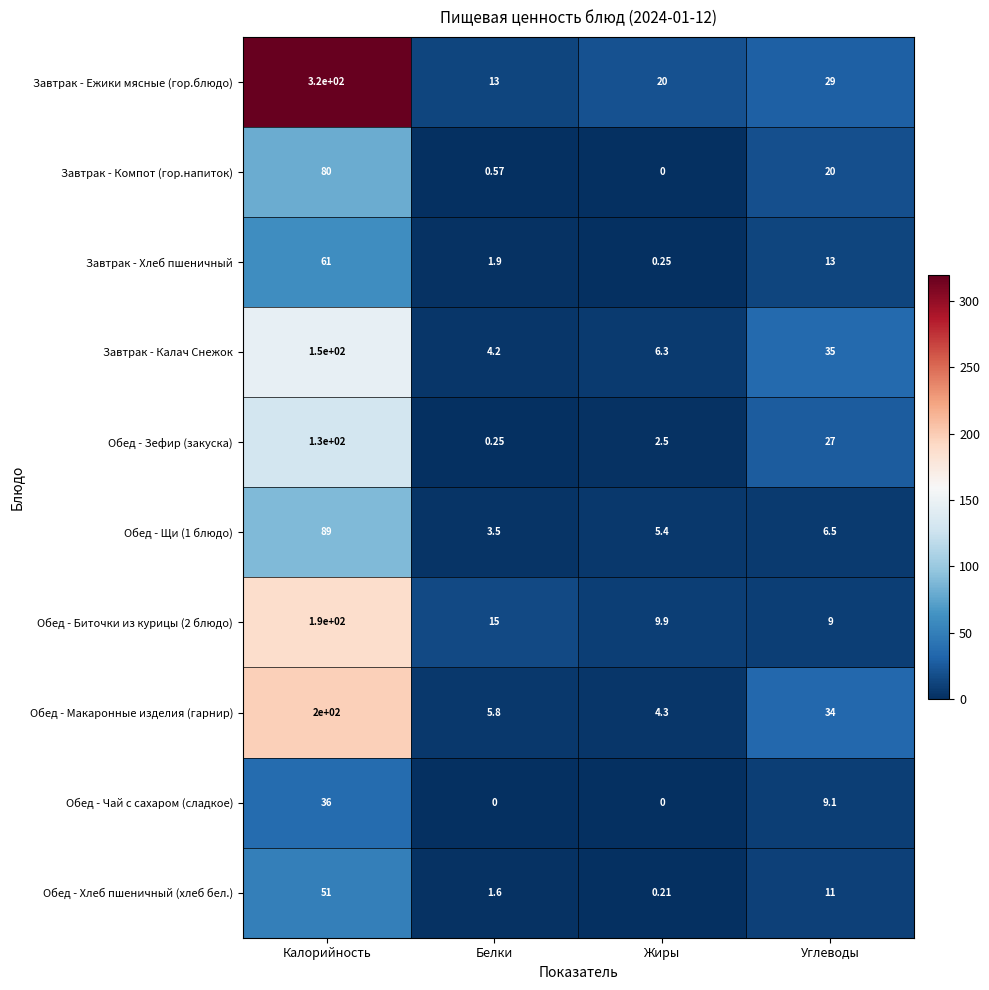

Rank the series by their maximum value, from highest to lowest.

Завтрак - Ежики мясные (гор.блюдо), Обед - Макаронные изделия (гарнир), Обед - Биточки из курицы (2 блюдо), Завтрак - Калач Снежок, Обед - Зефир (закуска), Обед - Щи (1 блюдо), Завтрак - Компот (гор.напиток), Завтрак - Хлеб пшеничный, Обед - Хлеб пшеничный (хлеб бел.), Обед - Чай с сахаром (сладкое)